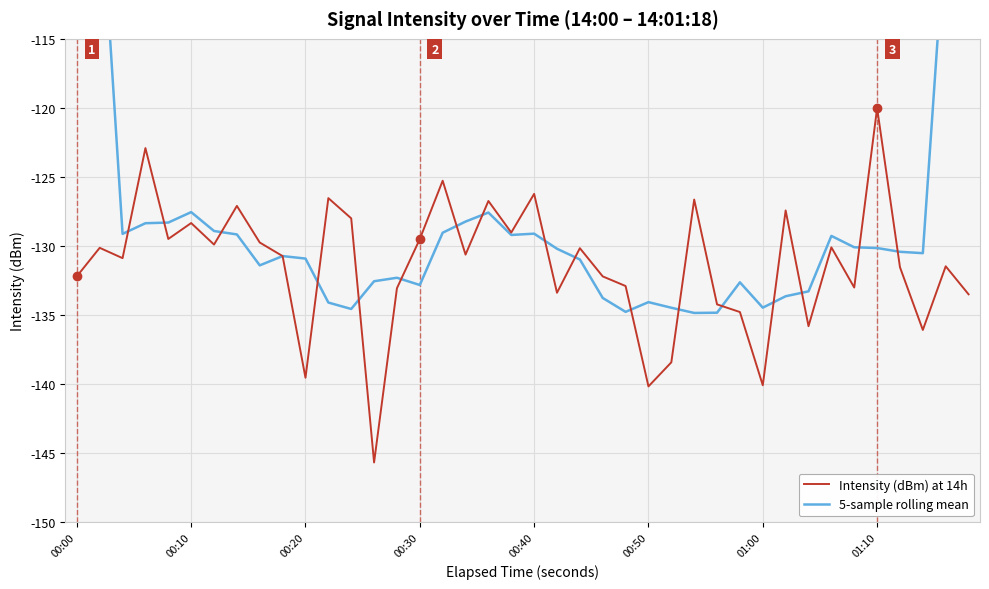

The Intensity (dBm) at 14h series shows -140.1 at 01:00. True or false?

True